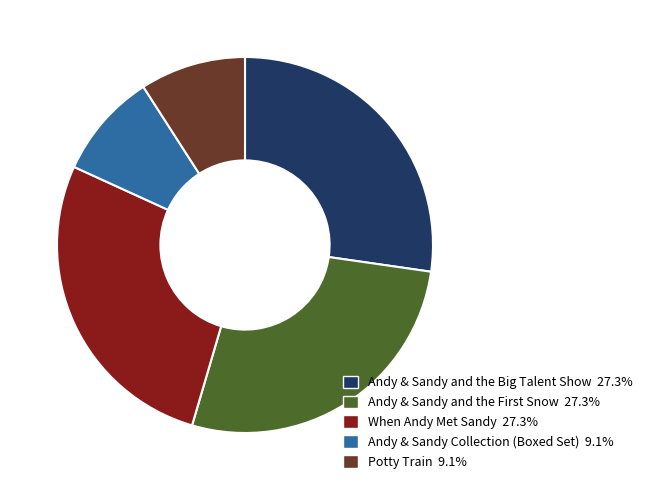

Is it true that Potty Train is 1% of the pie?

False